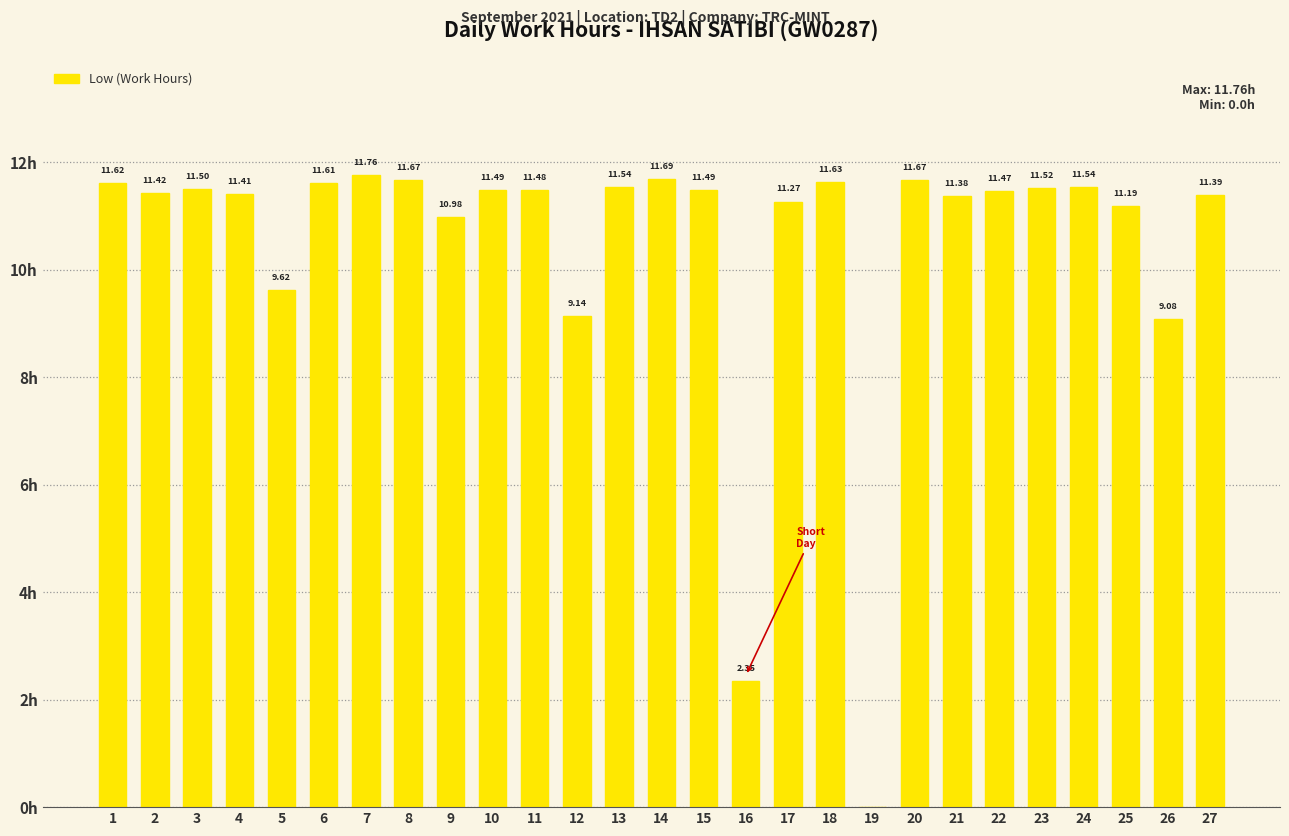

What is the sum of all values?

282.9